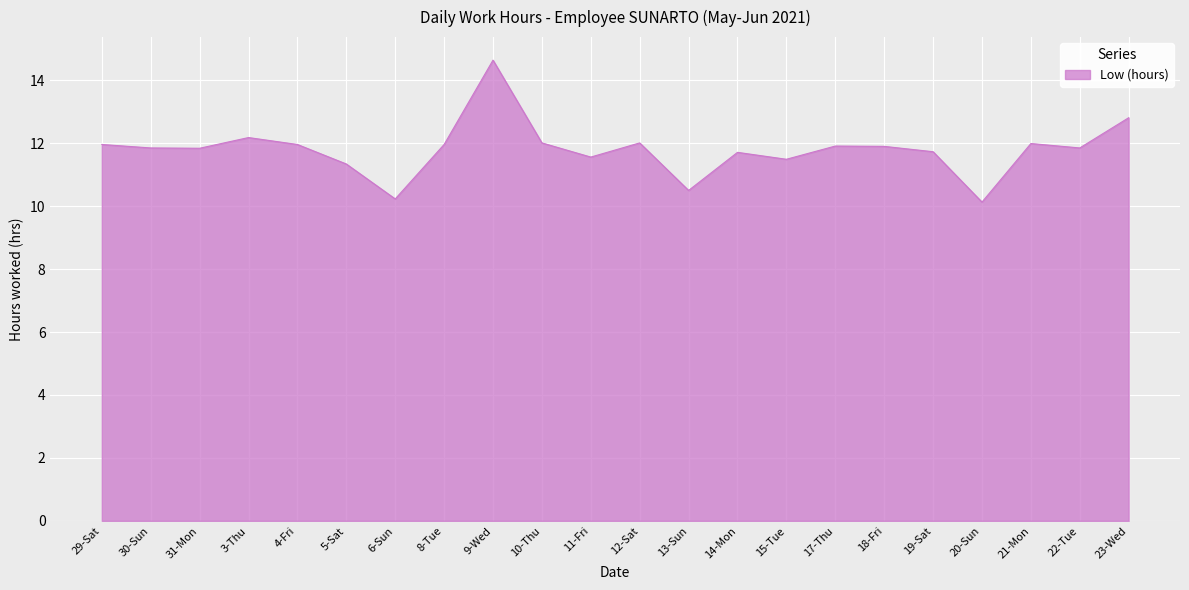

Does the chart have visible grid lines?

Yes